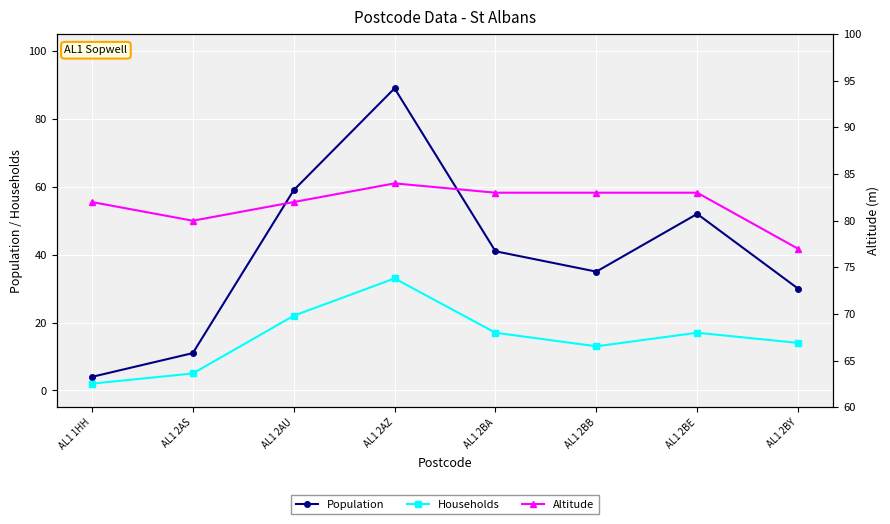

What is the label of the 1st point from the right?

AL1 2BY